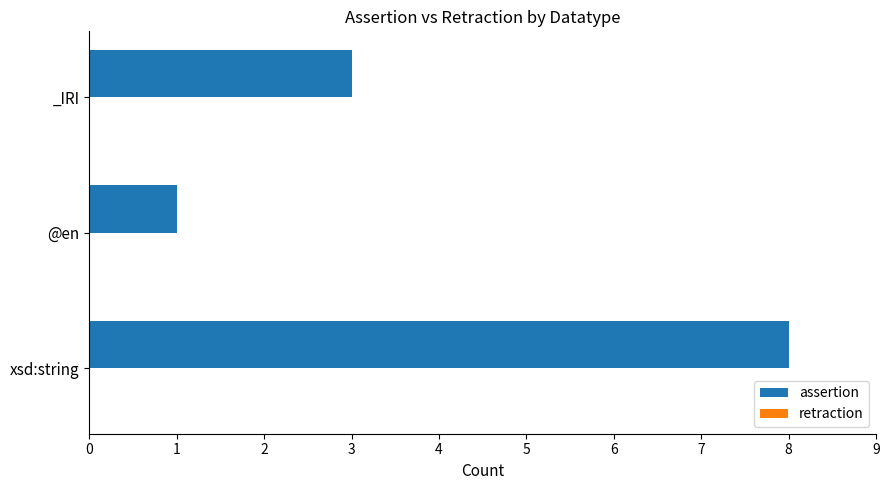

How many bars are there in total?

3